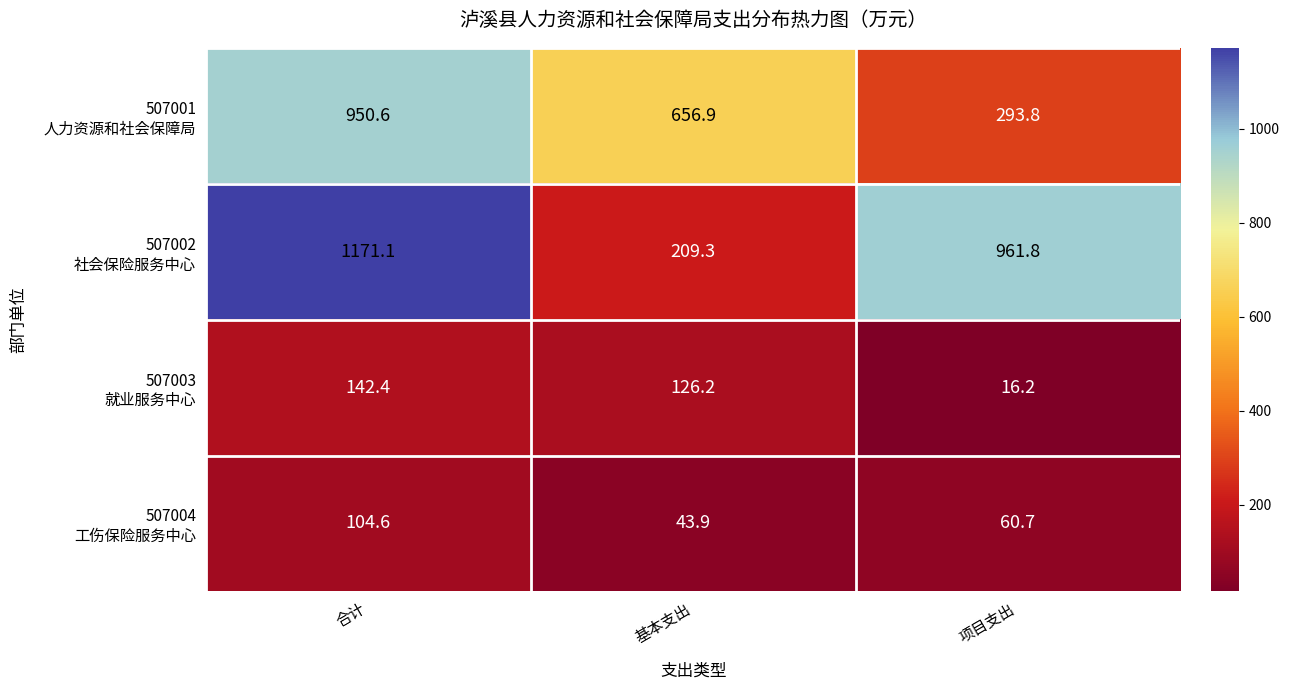

What is the difference between the highest and lowest values at 项目支出?

945.6